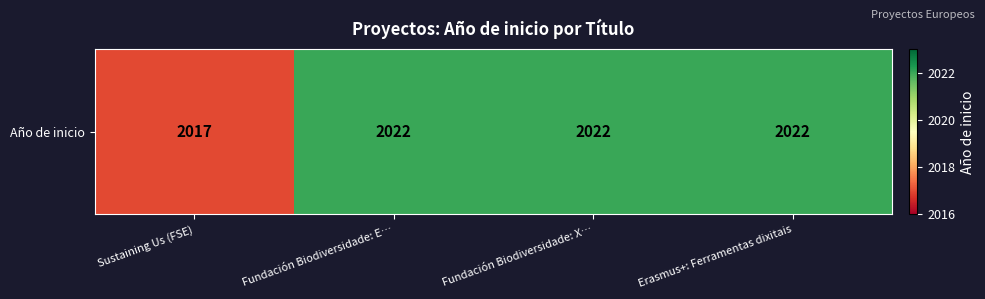

Is it true that the value at Fundación Biodiversidade: X… is 581?

False